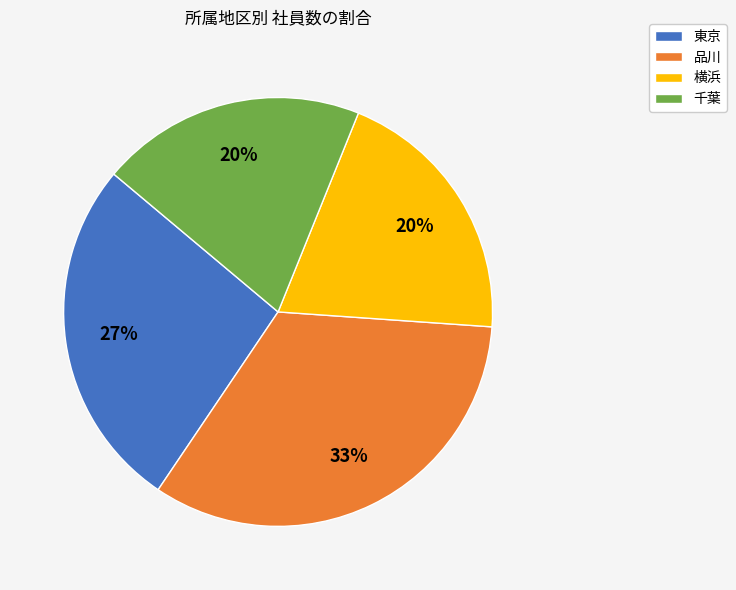

To the nearest percent, what is the combined percentage of 品川 and 横浜?

53%